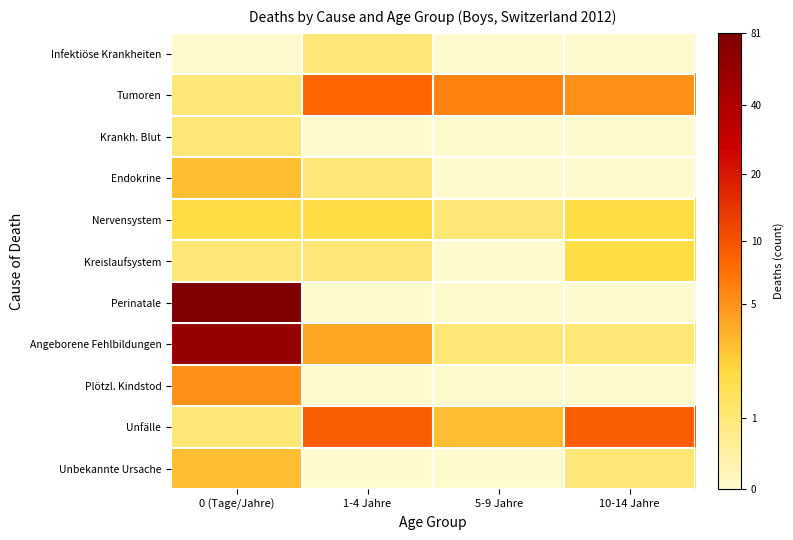

Which series has the widest spread of values?

Perinatale